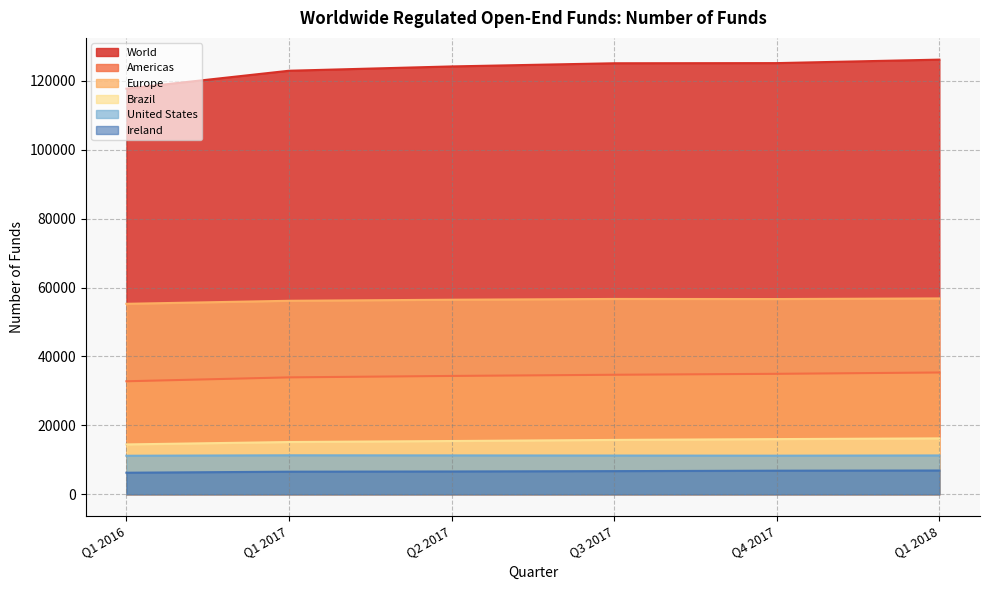

At which label does United States reach its minimum?

Q1 2016